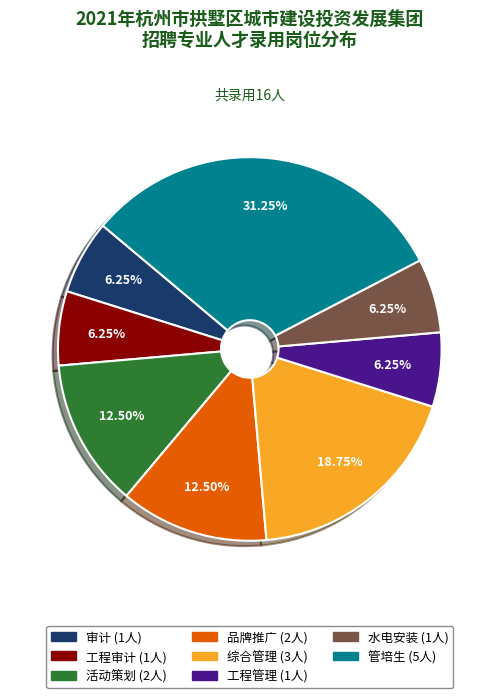

To the nearest percent, what is the difference between the 工程管理 and 活动策划 slice percentages?

6%